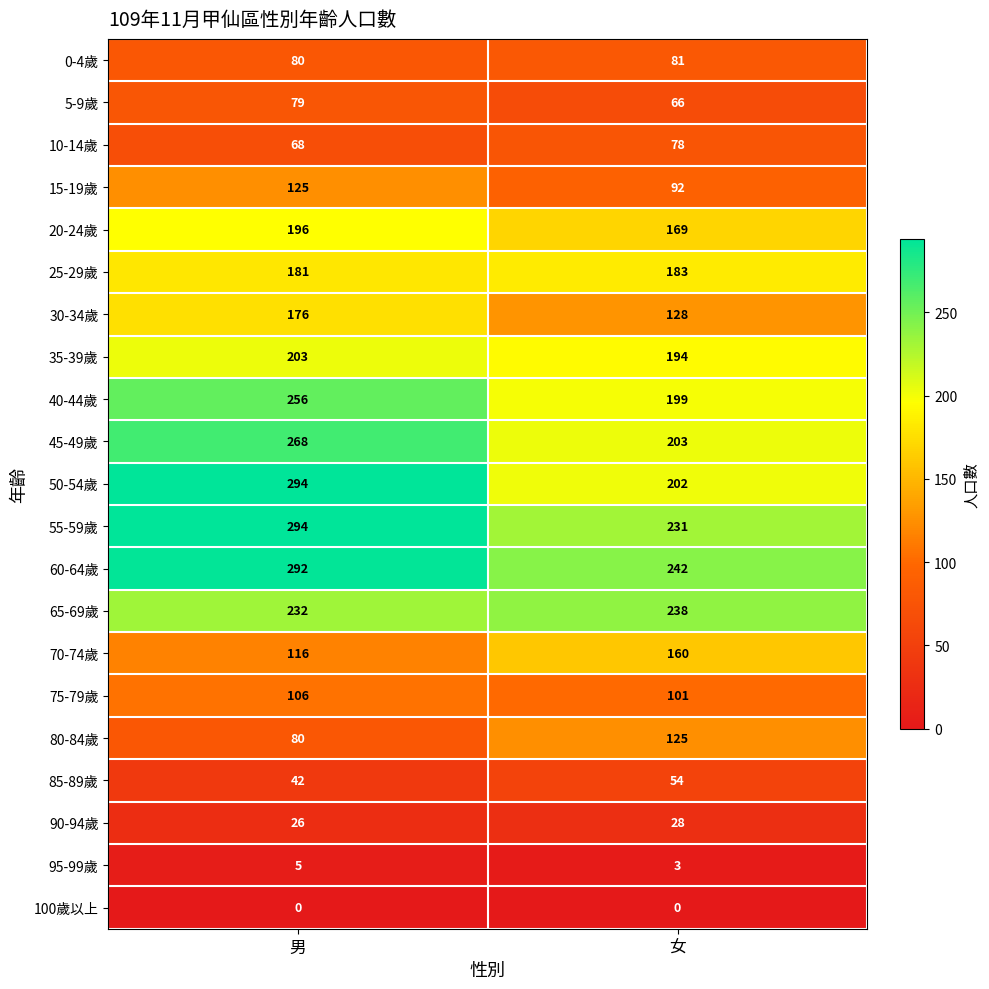

At which label does 75-79歲 reach its peak?

男